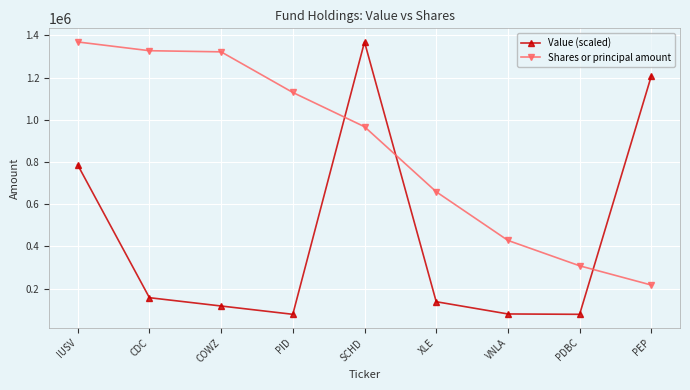

Which series ends up on top after the final intersection of Value (scaled) and Shares or principal amount?

Value (scaled)